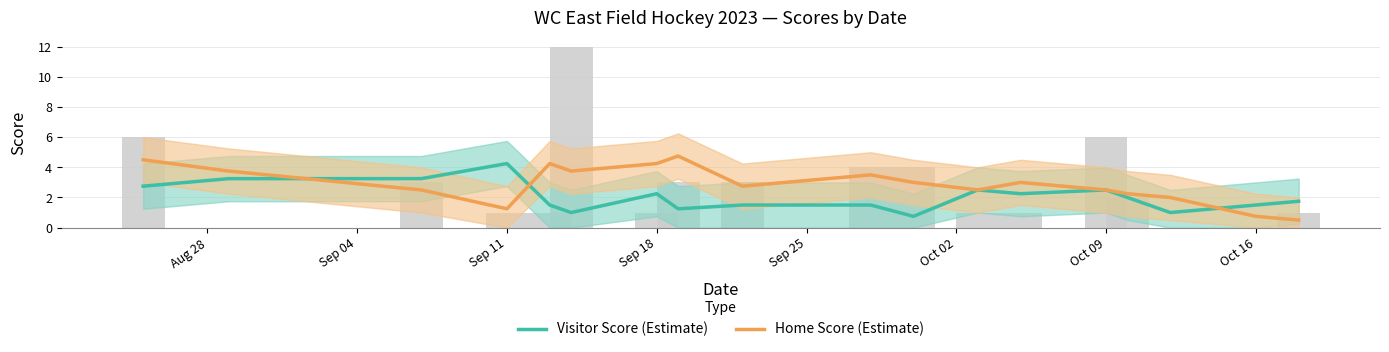

What is the difference between the maximum and minimum values in the Visitor Score (Estimate) series?

3.5